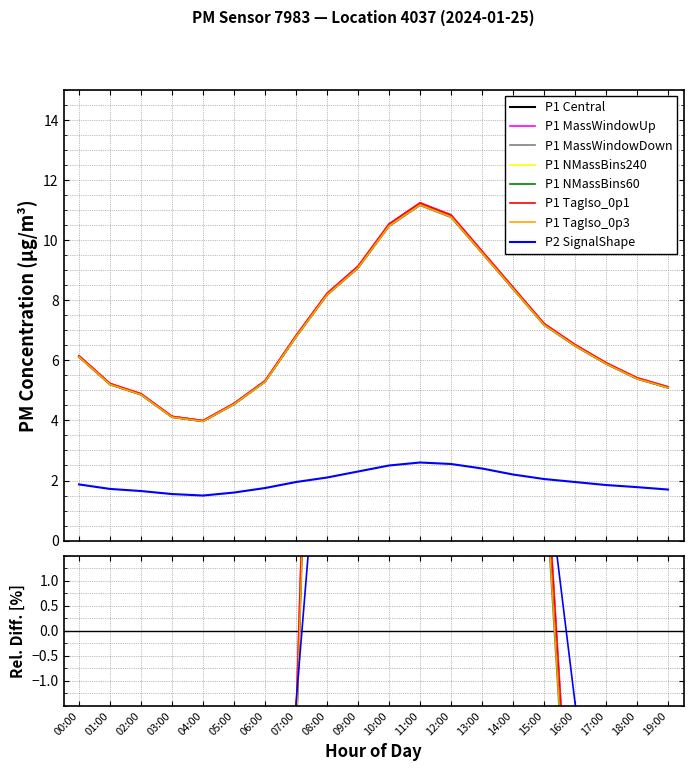

Rank the series at 12:00 from highest to lowest value.

P1, P2